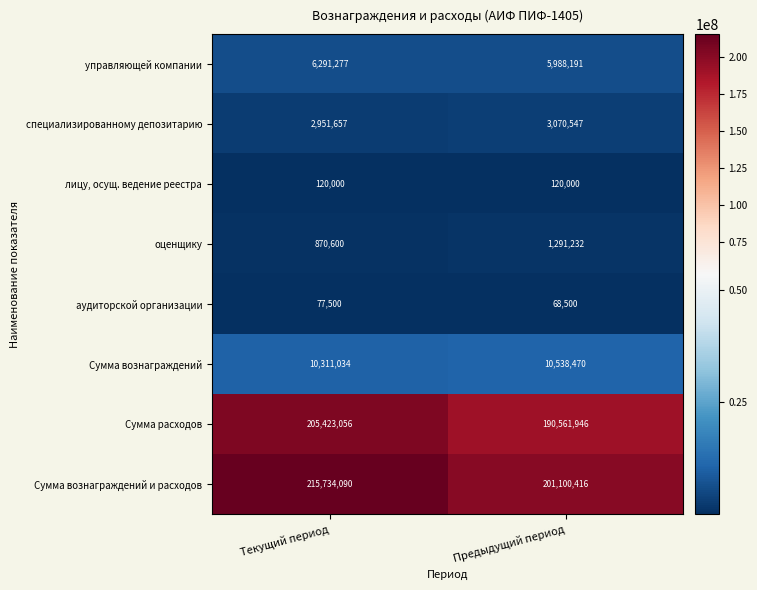

At which category is the sum across all series the highest?

Текущий период